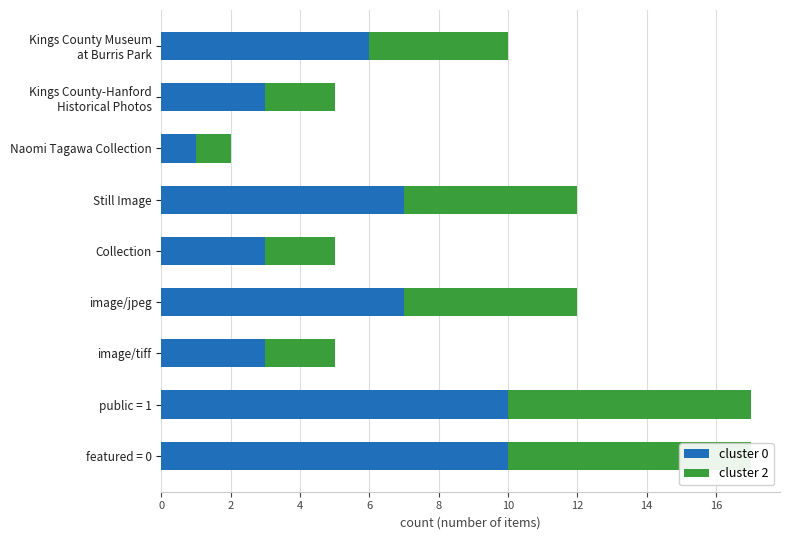

How many bars are there in total?

18